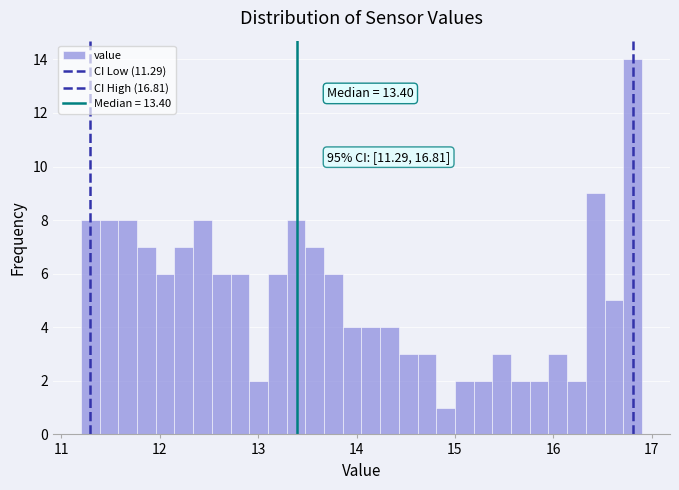

Read against the x-axis, roughly where is the centre of the tallest bar?

16.8